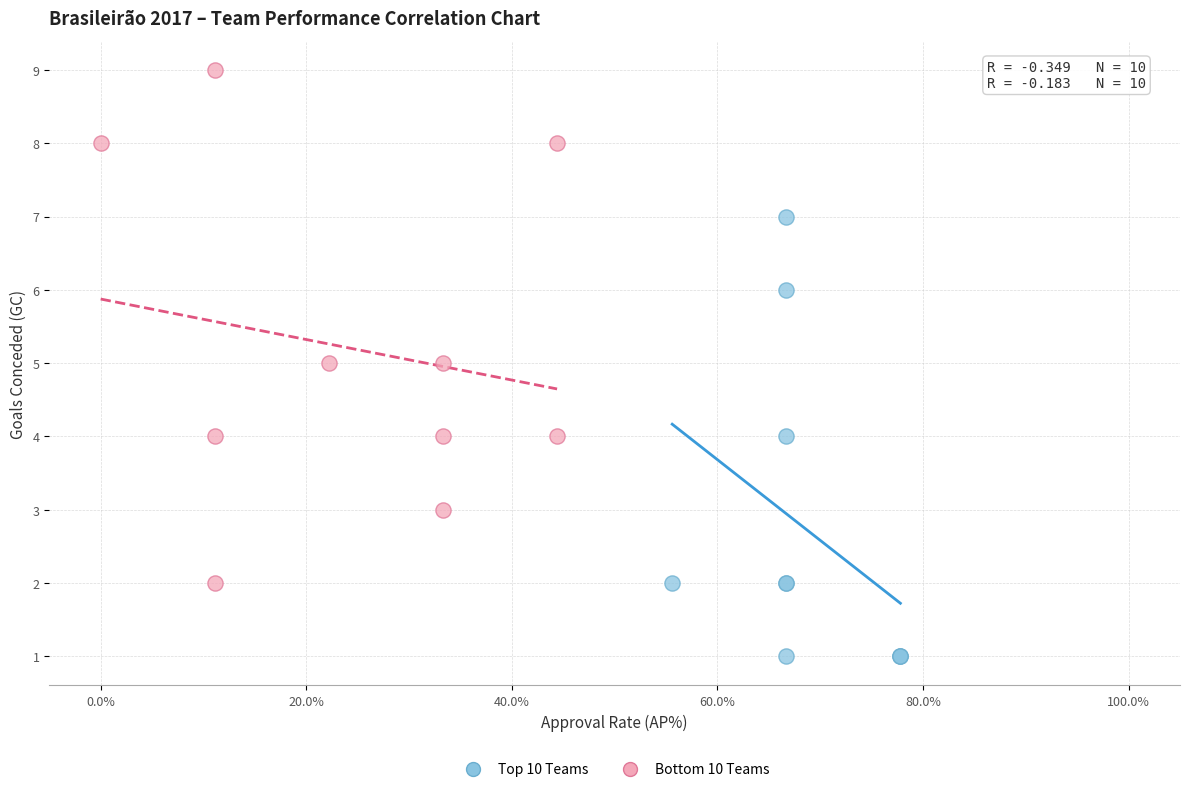

Which series has the largest Y range (max minus min)?

Bottom 10 Teams